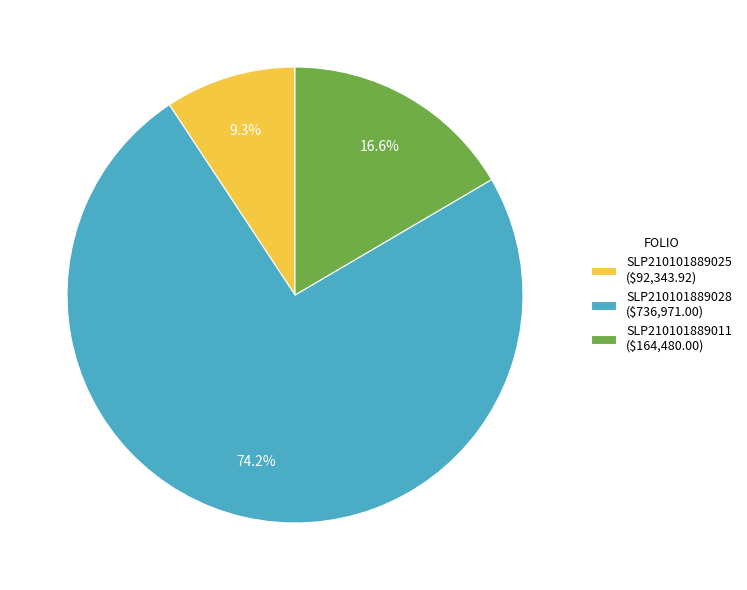

To the nearest percent, what percentage of the pie is SLP210101889028?

74%